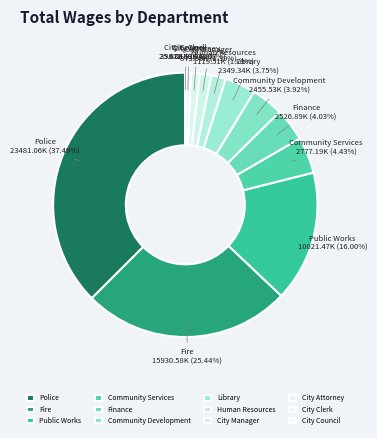

Is City Attorney the majority of the pie?

No